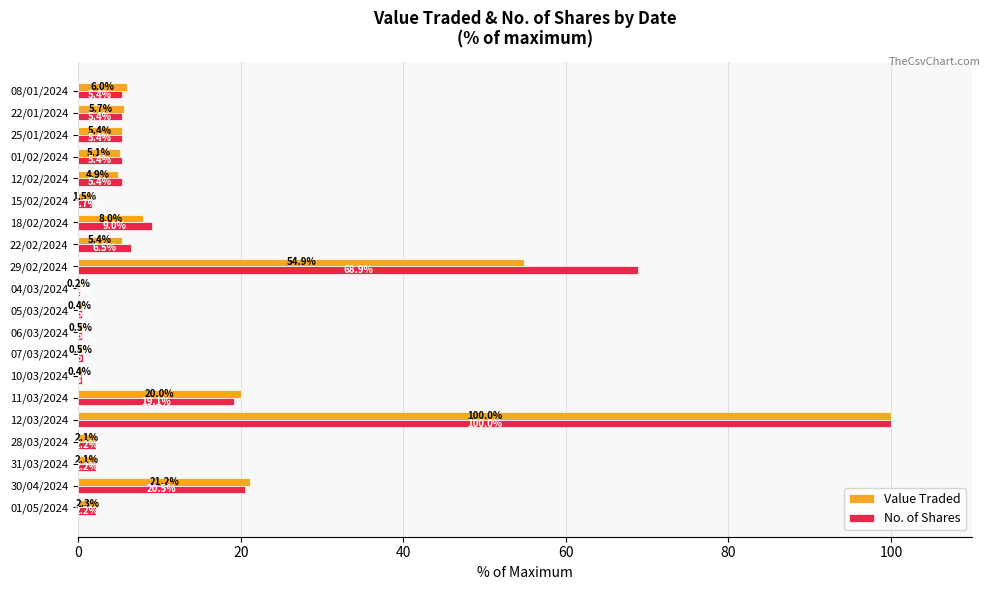

At which label does Value Traded reach its peak?

12/03/2024